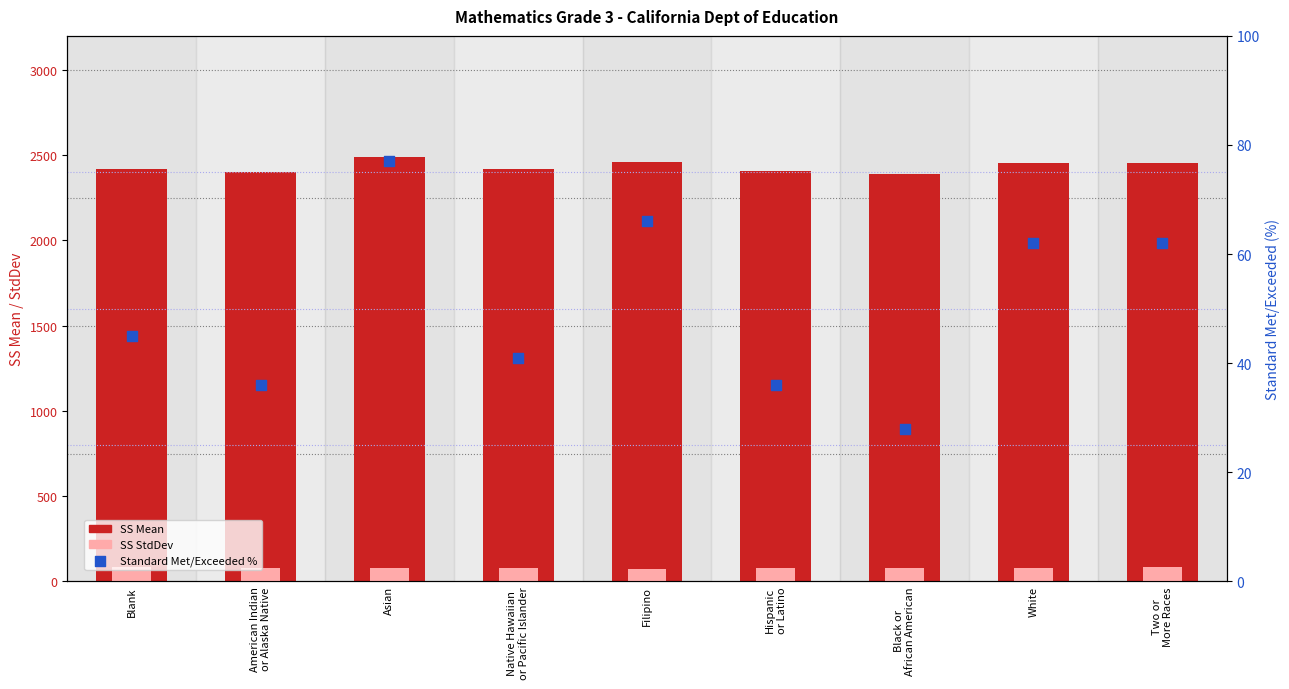

Which series has the largest Y range (max minus min)?

SS Mean